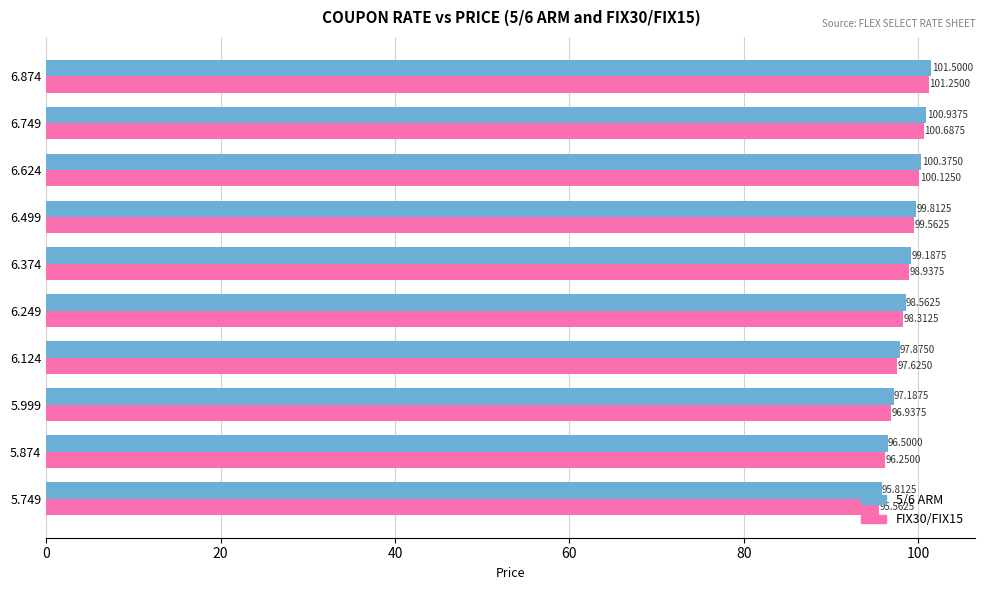

At how many categories does at least one series exceed 99?

5